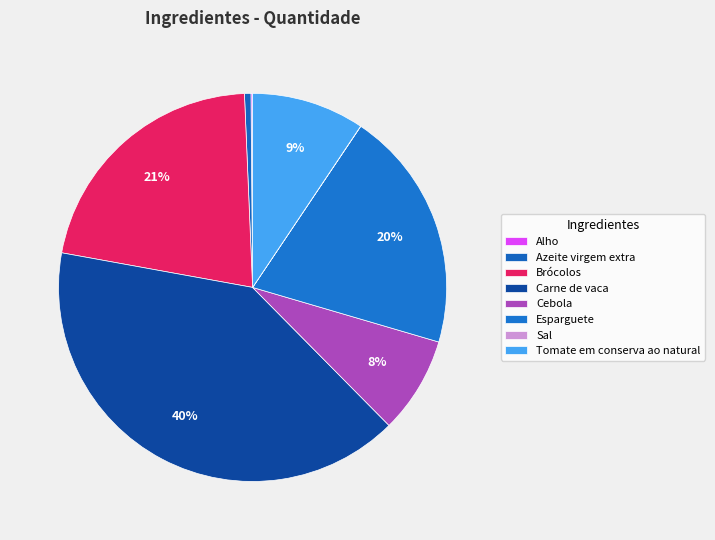

Is the sum of Esparguete and Cebola greater than half?

No